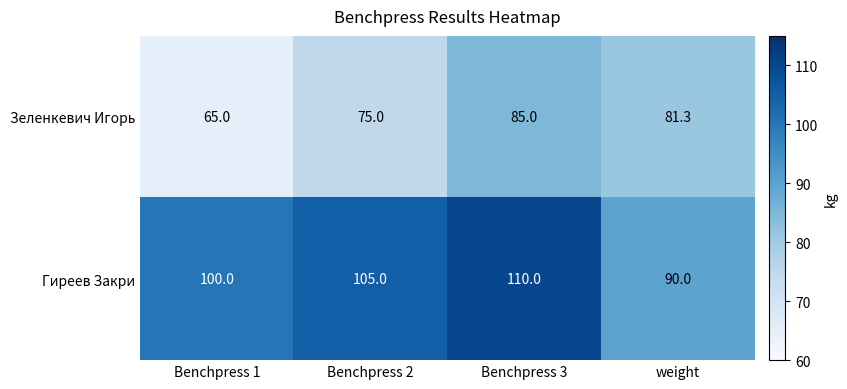

Count the Зеленкевич Игорь values in the range 75 to 85.

3